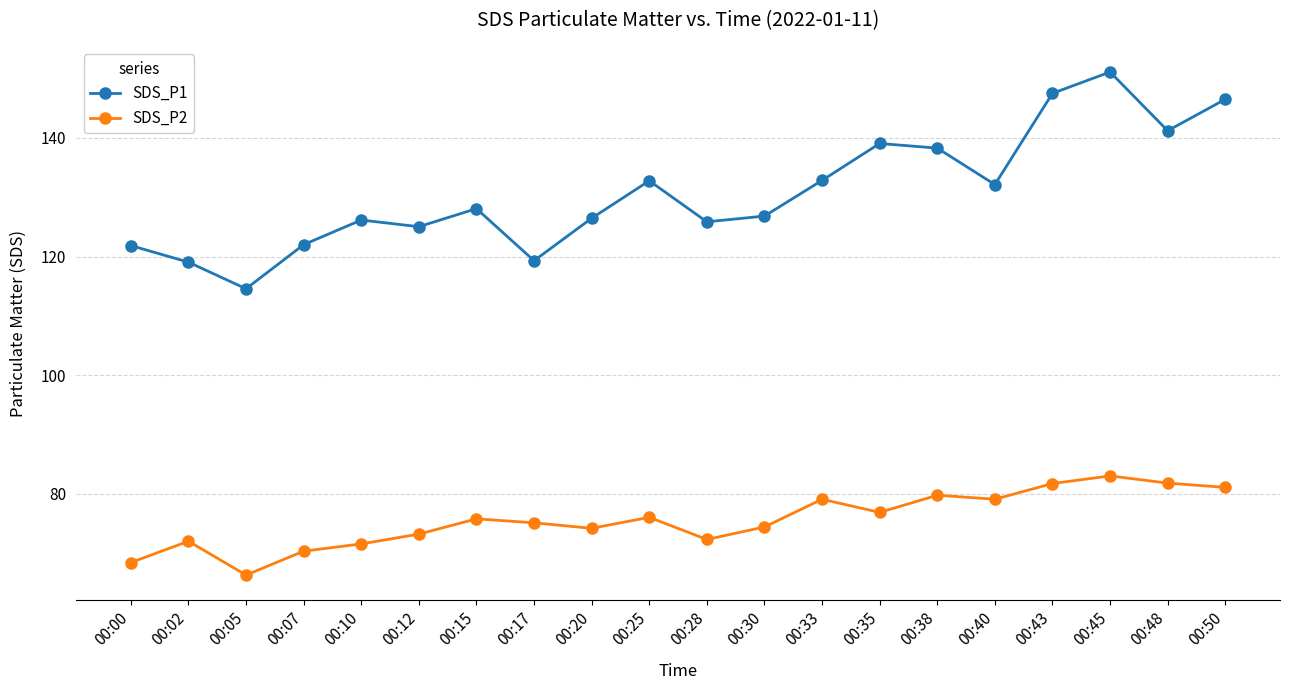

Which series has the largest range (max minus min)?

SDS_P1